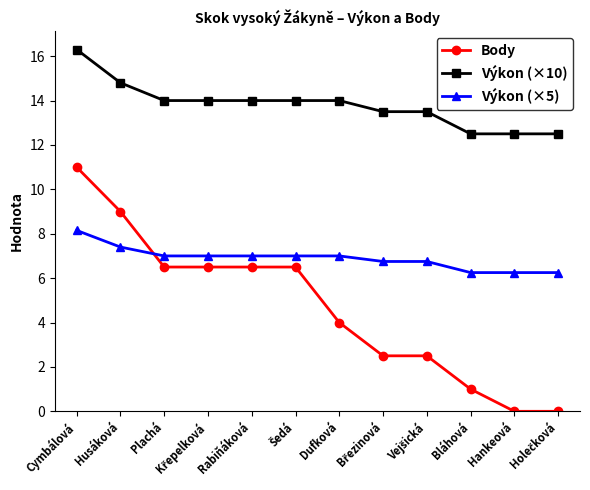

Rank the series by their maximum value, from highest to lowest.

Výkon (×10), Body, Výkon (×5)